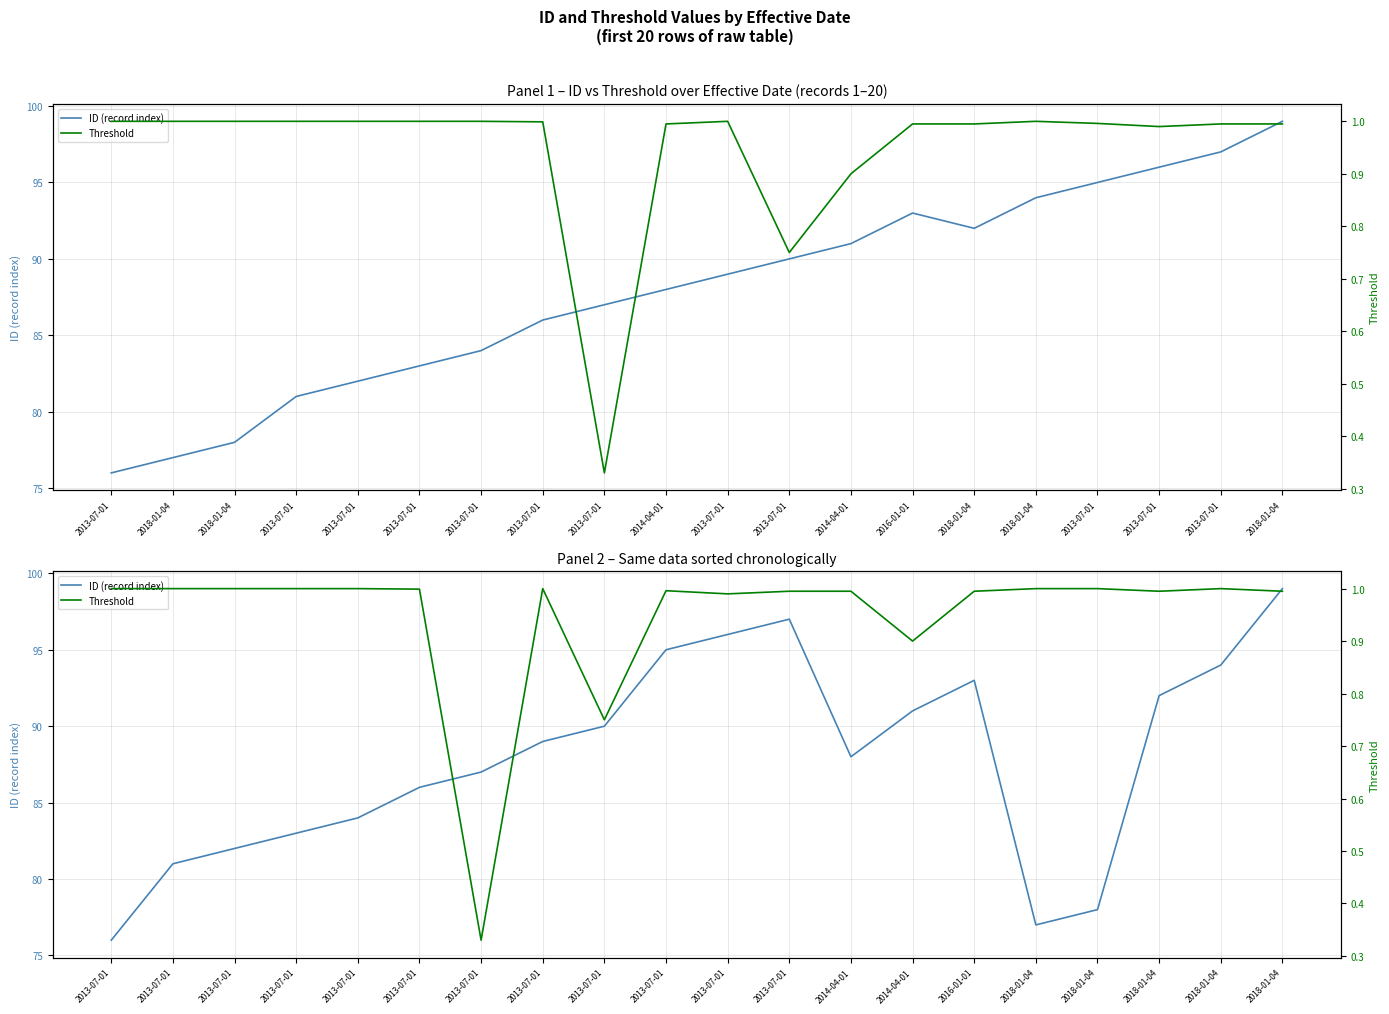

The value of ID (record index) at 2013-07-01 is 136.8. True or false?

False